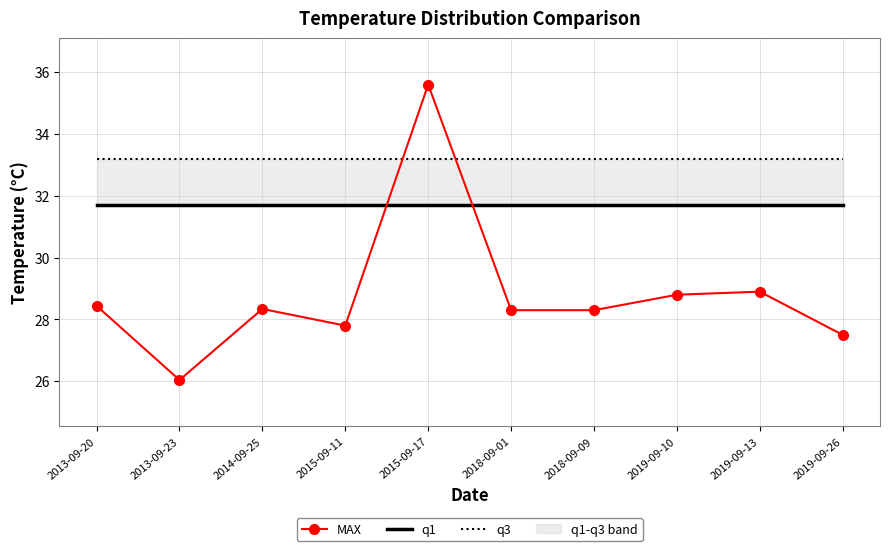

What is the difference between the highest and lowest values at 2019-09-26?

5.7